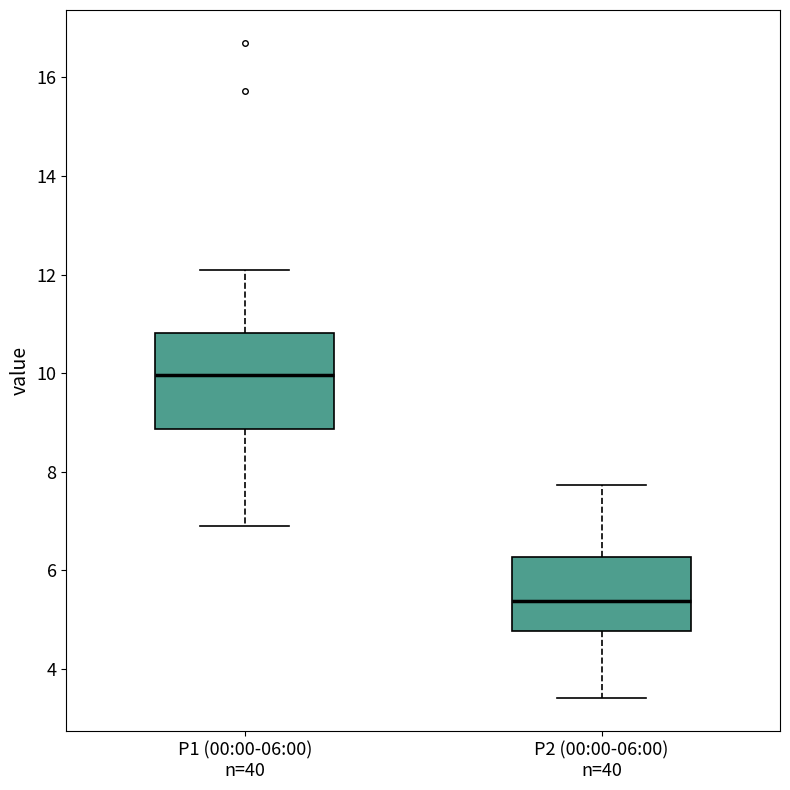

Reading left to right, transcribe this box plot: for each box, give where its median line is, the range the box spans, and where its two whiskers end, as read against the y-axis. The values are not printed on the chart, so give them approximately, as read against the axis.

P1 (00:00-06:00) n=40: median 10.0, box 8.8 to 10.8, whiskers 7.0 to 12.2
P2 (00:00-06:00) n=40: median 5.4, box 4.8 to 6.2, whiskers 3.4 to 7.8